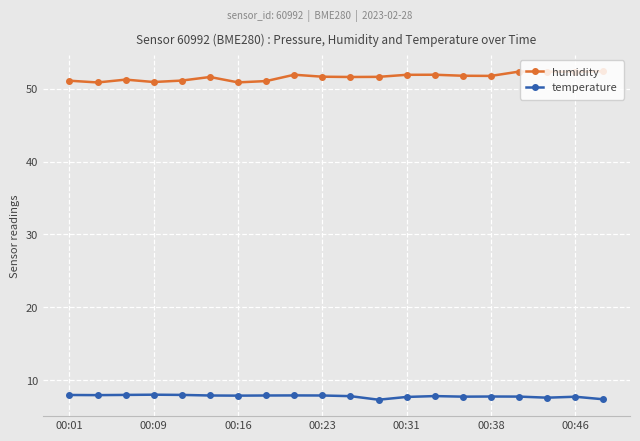

True or false: humidity and temperature intersect in this chart.

False